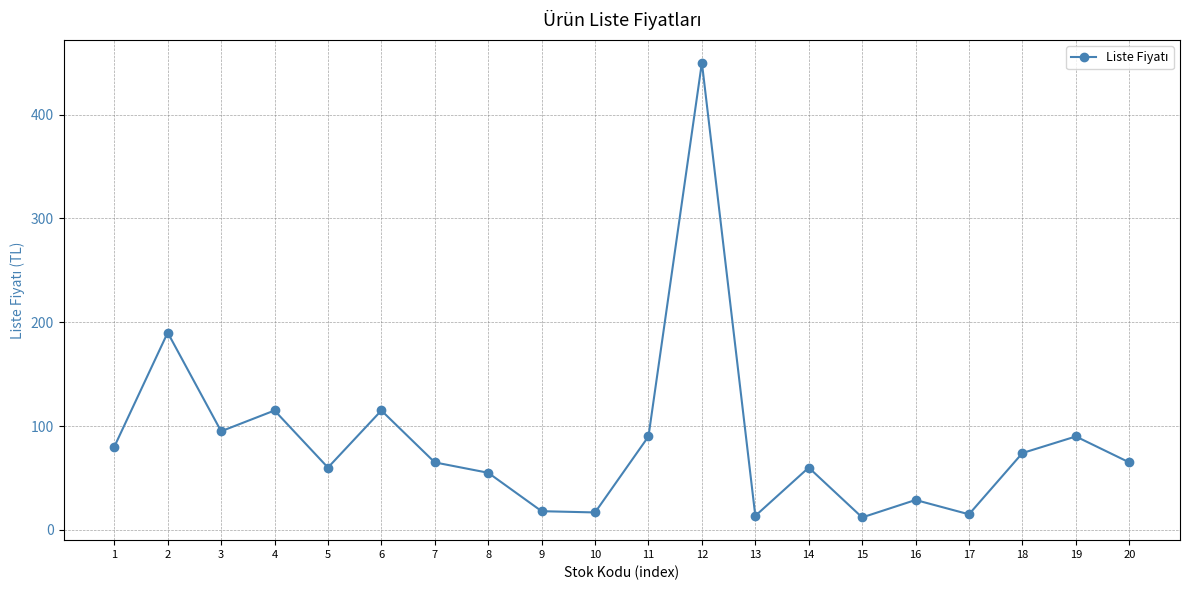

What is the average value?

85.4